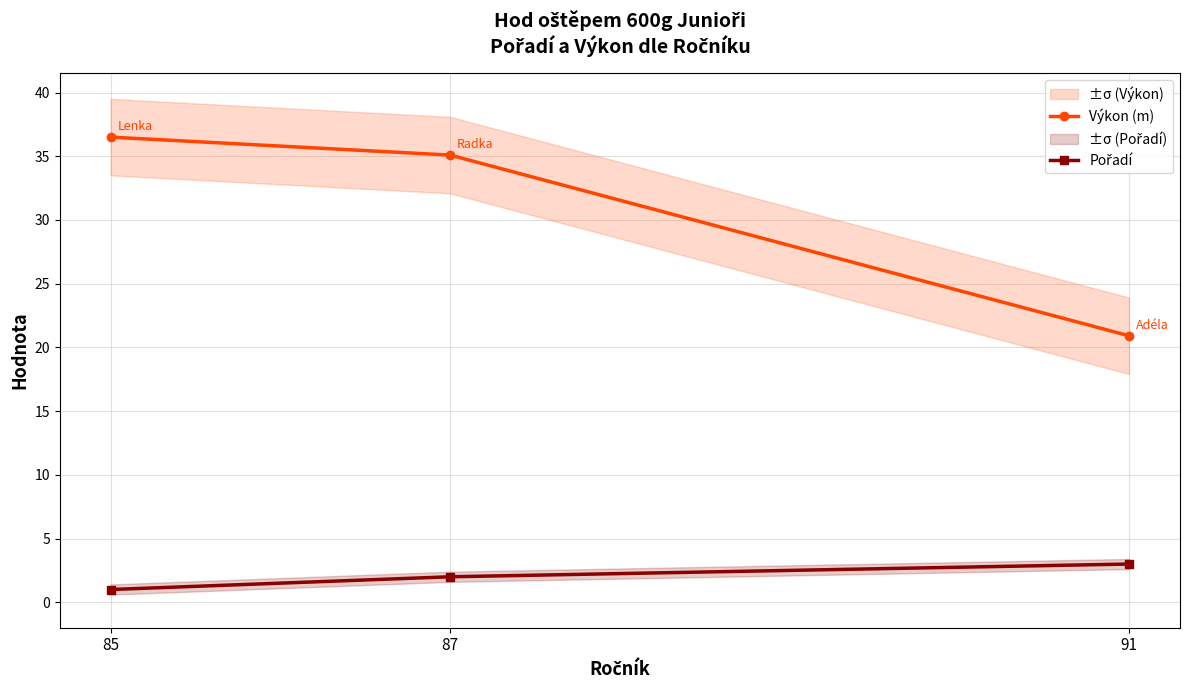

Reading left to right, extract all data points from this chart.

Výkon (m): 85=36.5	87=35.1	91=20.9
Pořadí: 85=1.0	87=2.0	91=3.0